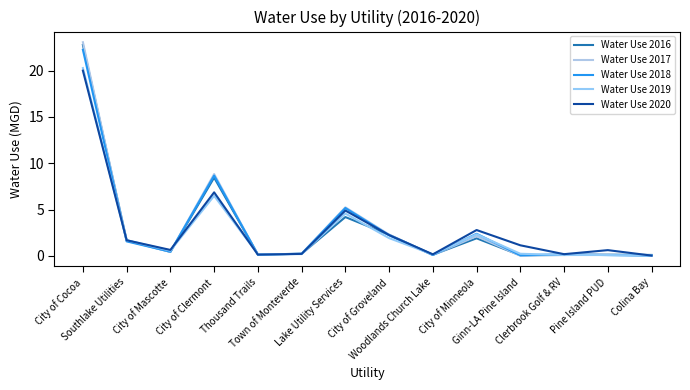

After their last crossing, which series has the higher values: Water Use 2019 or Water Use 2020?

Water Use 2020